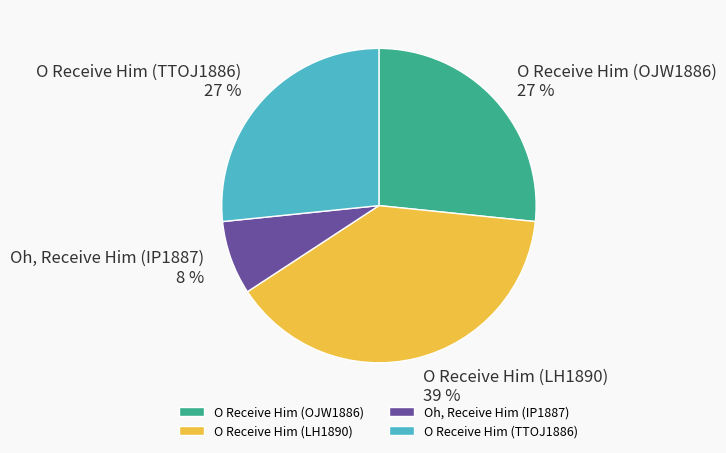

Count the number of slices in the pie.

4